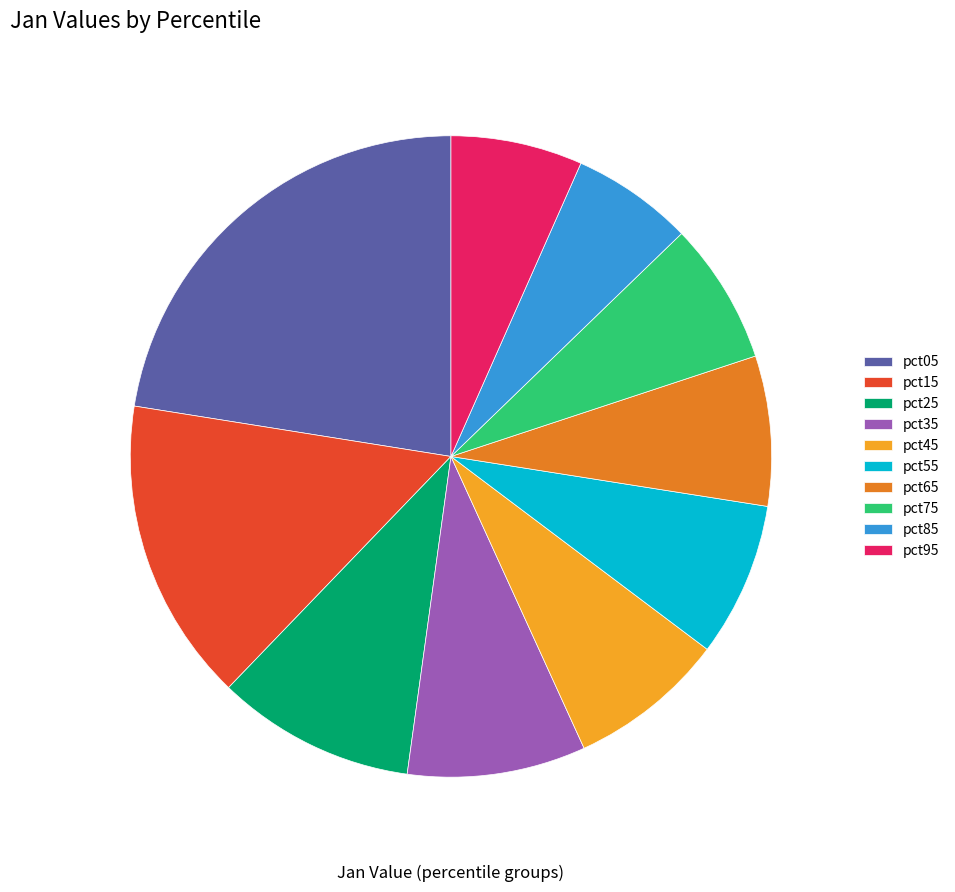

Is there any slice that represents more than half of the pie?

No